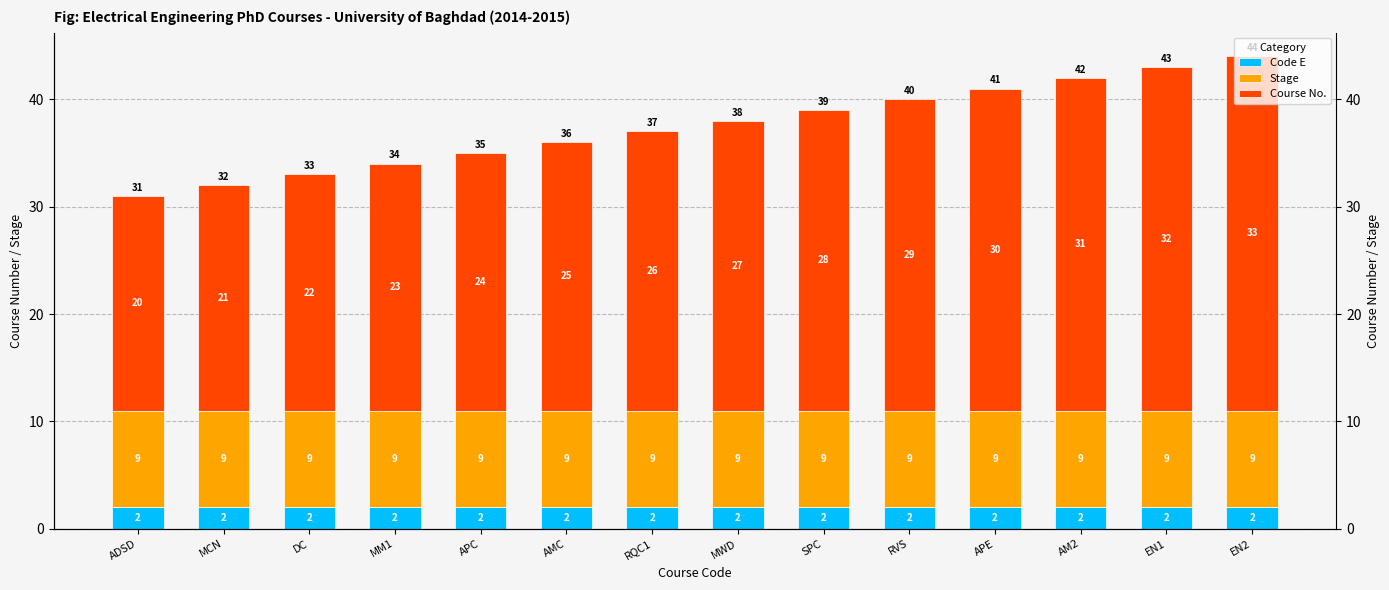

How many categories are shown in the chart?

14